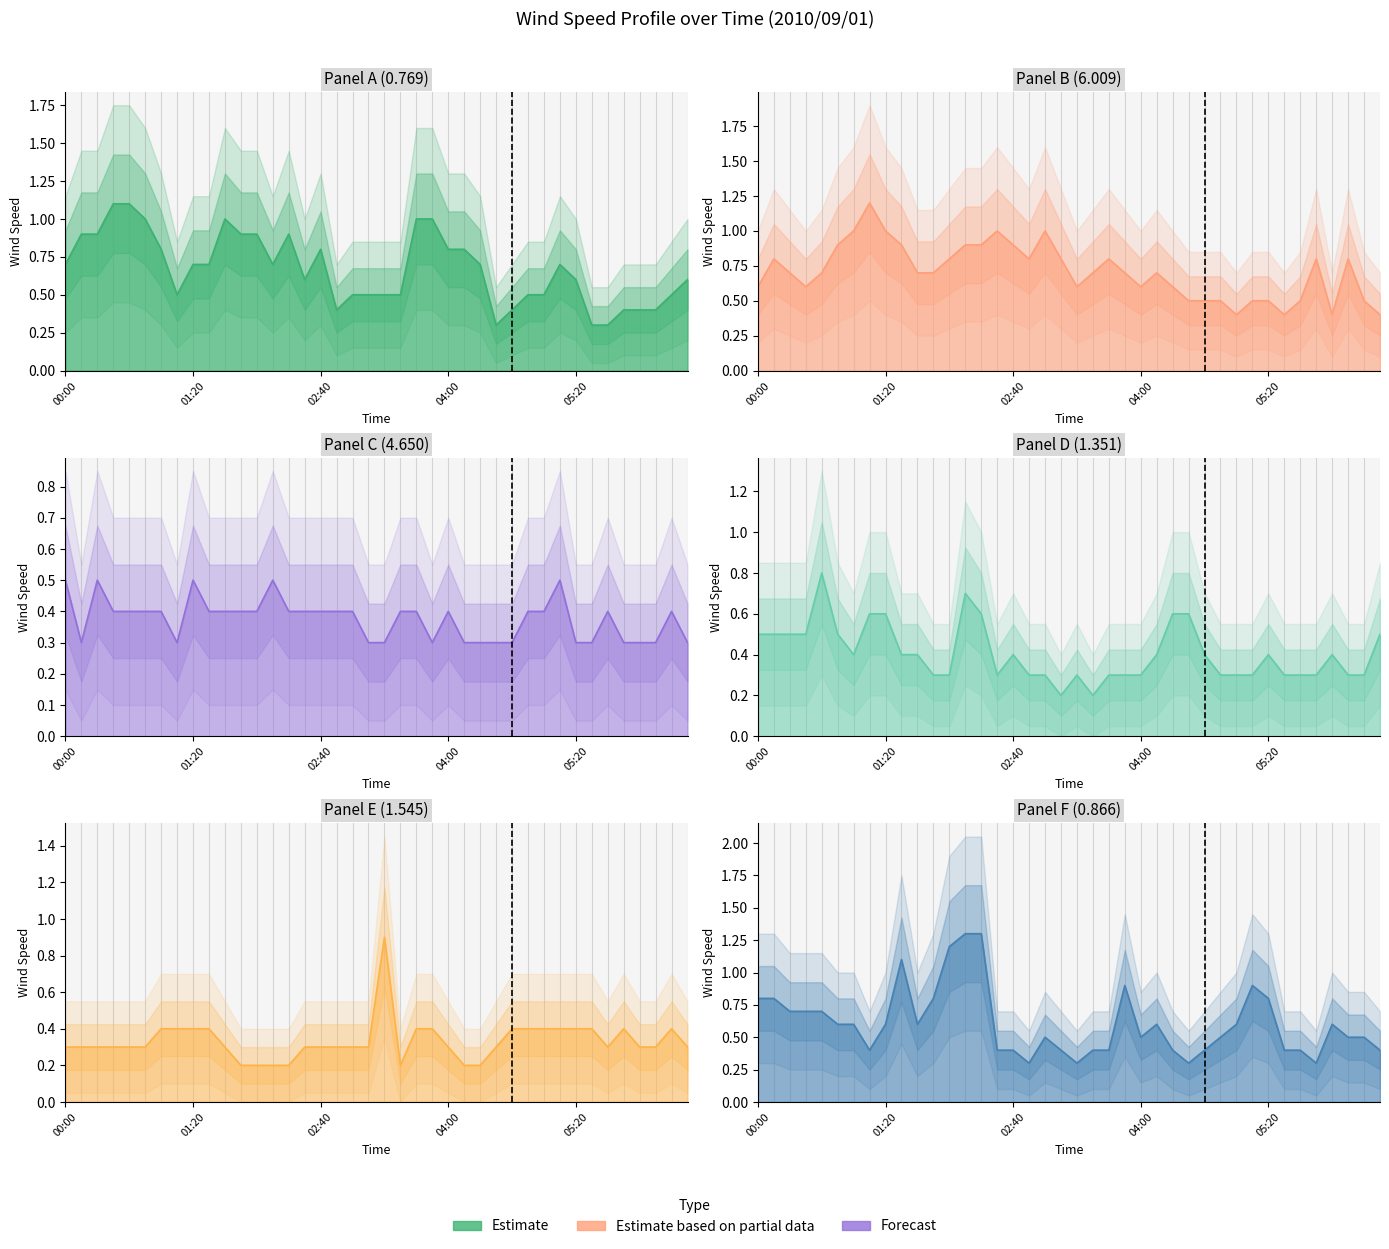

Is the value of col_13 (1.351) at 04:00 greater than the value of col_59 (6.009) at 02:50?

No